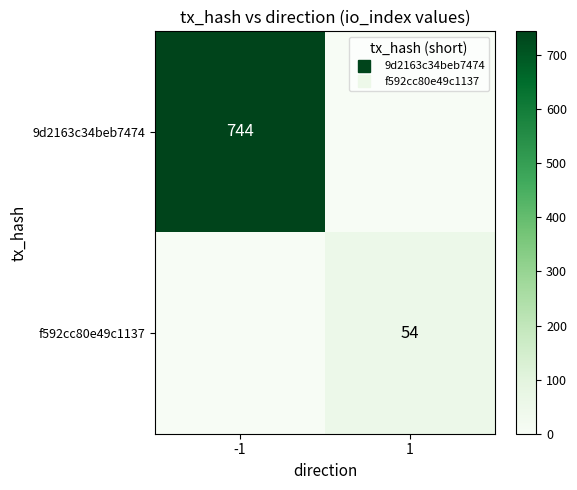

How many positive values does the 9d2163c34beb7474 series have?

1